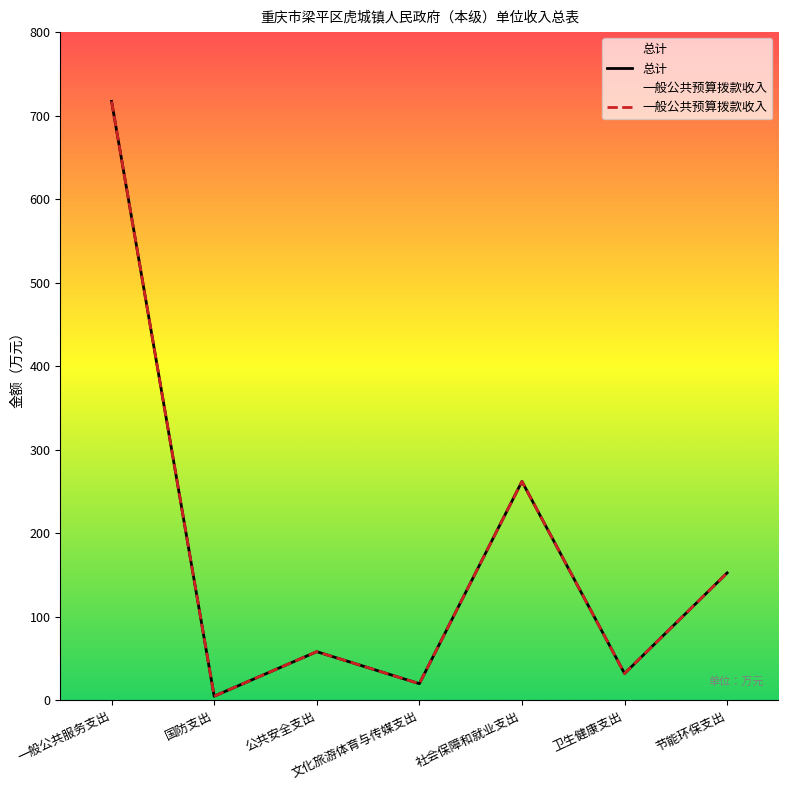

True or false: 总计 and 一般公共预算拨款收入 cross at least once.

False